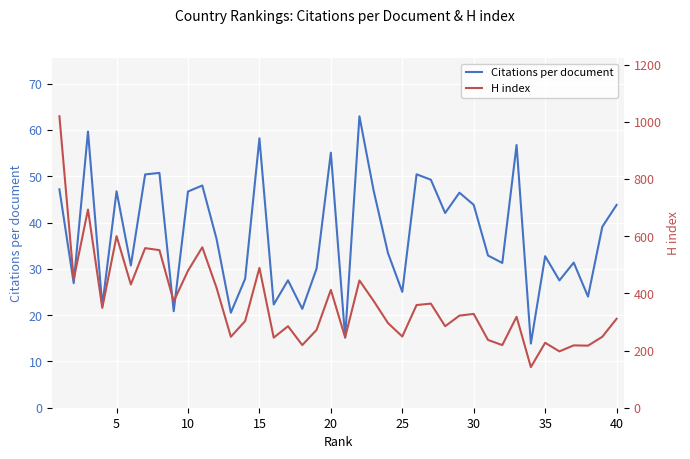

What is the difference between the maximum and second lowest values in the Citations per document series?

47.8